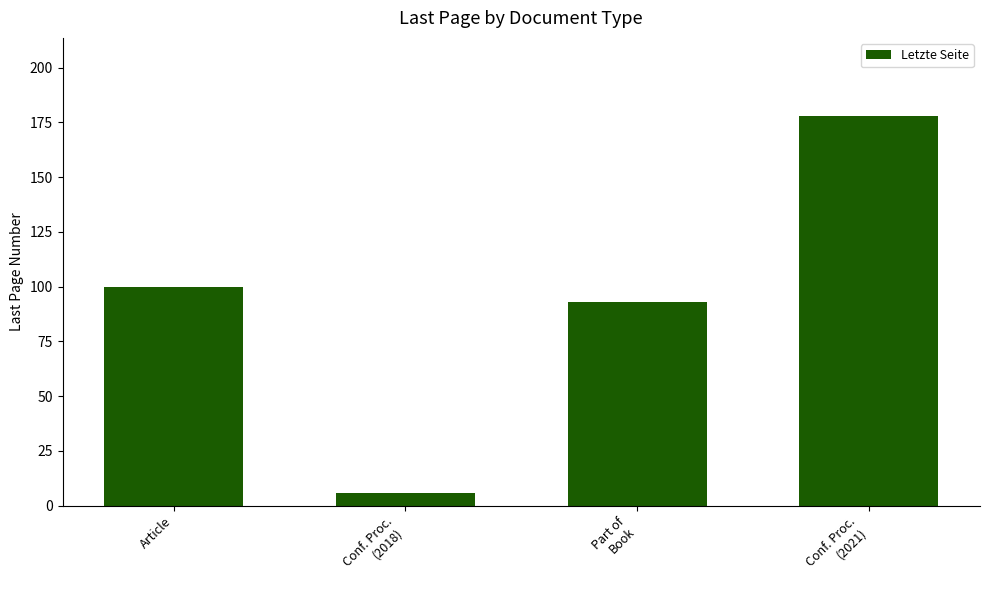

What is the minimum value shown in the chart?

6